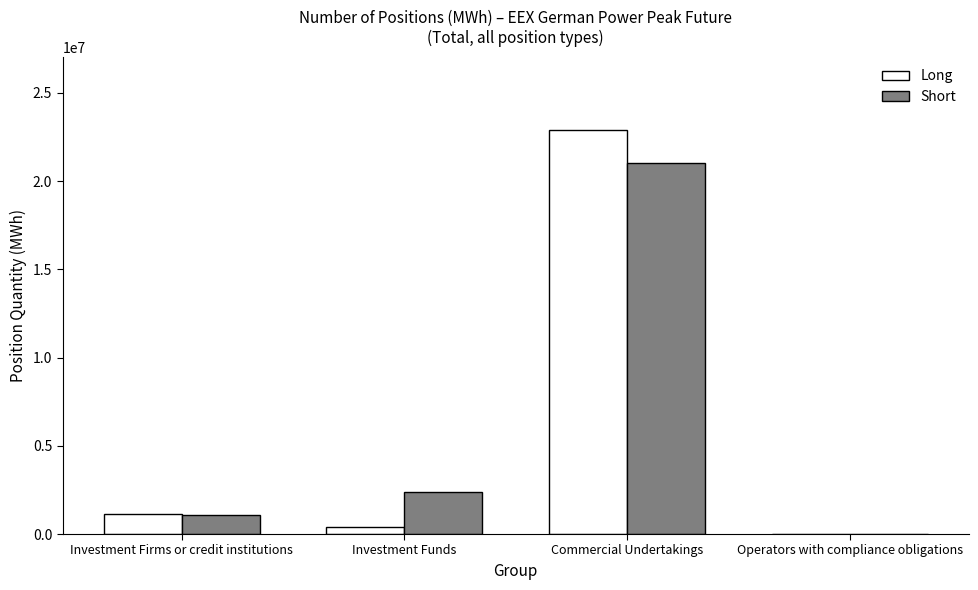

Reading right to left, extract all data points from this chart.

Long: Operators with compliance obligations=0	Commercial Undertakings=22918992	Investment Funds=374088	Investment Firms or credit institutions=1136040
Short: Operators with compliance obligations=0	Commercial Undertakings=21046860	Investment Funds=2376372	Investment Firms or credit institutions=1105200